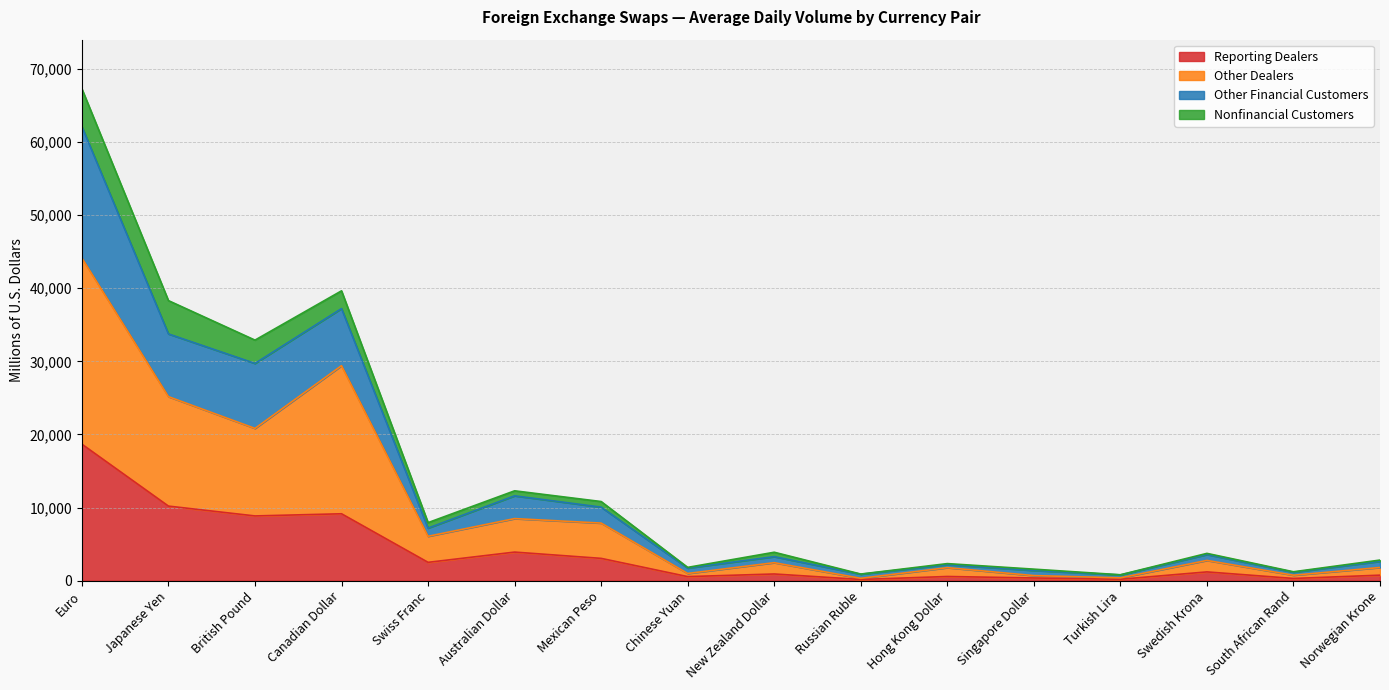

What is the maximum value for Reporting Dealers?

18670